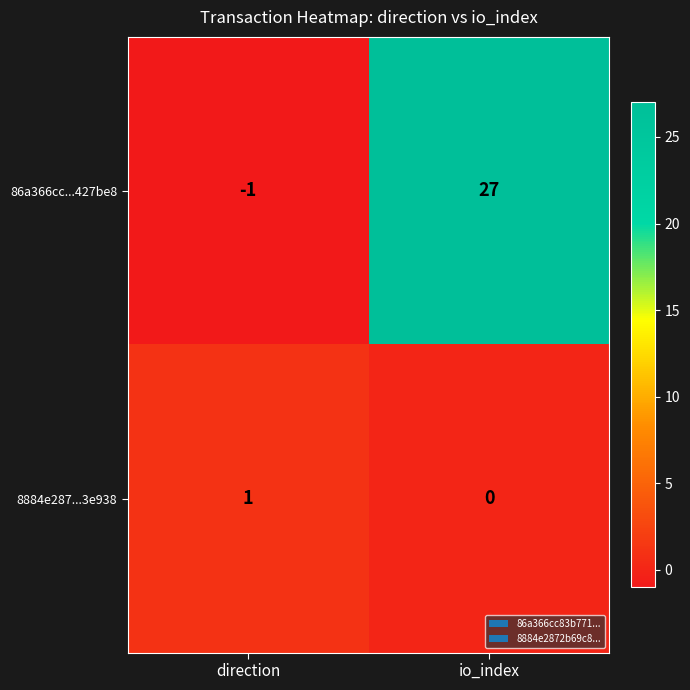

Which series has the largest range (max minus min)?

86a366cc...427be8